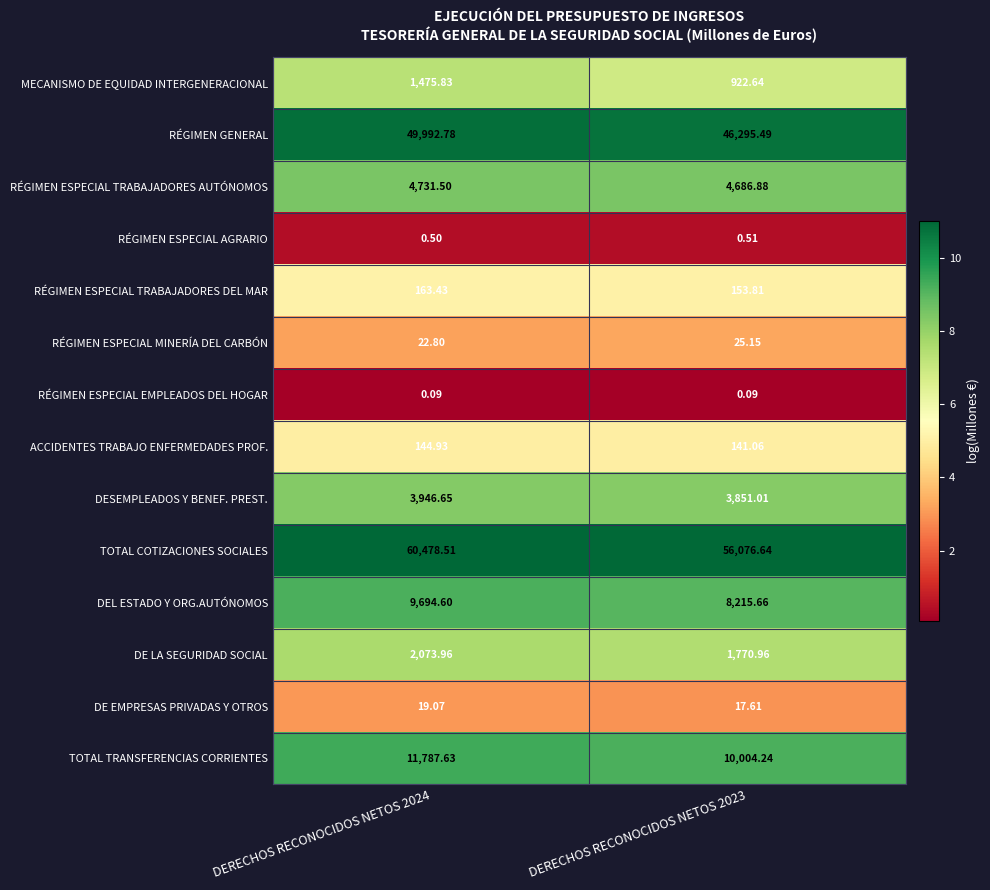

Which series has the widest spread of values?

TOTAL COTIZACIONES SOCIALES